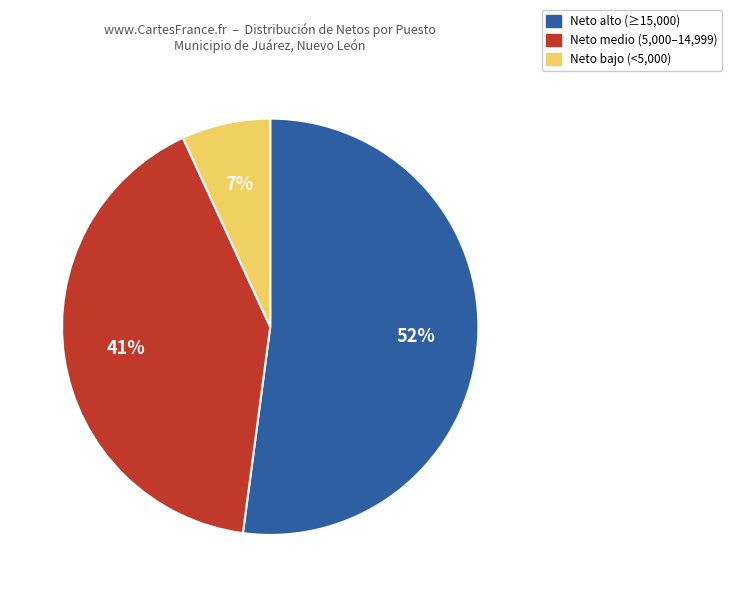

How many segments does this pie chart have?

3